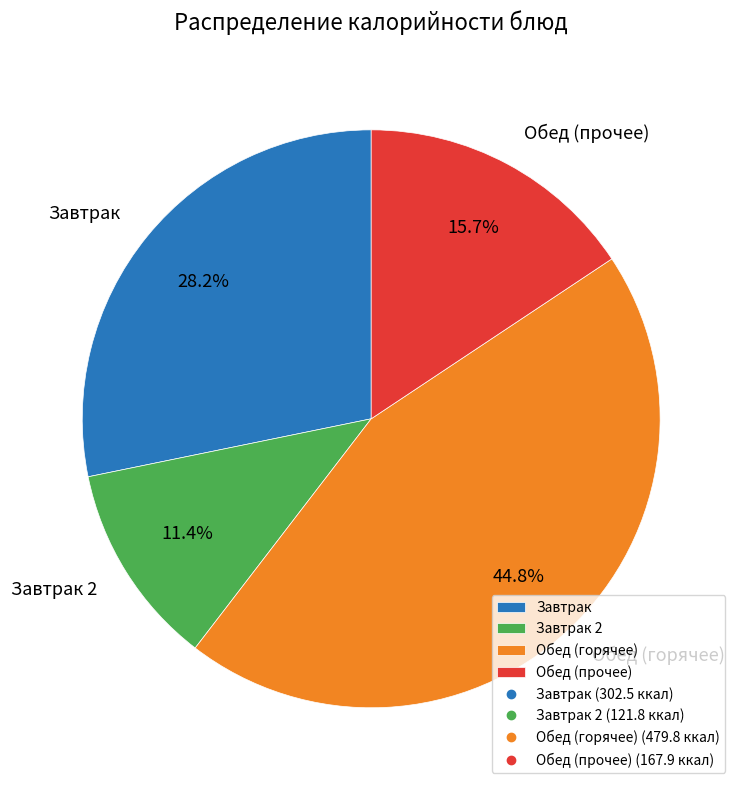

Which slice is the largest?

Обед (горячее)